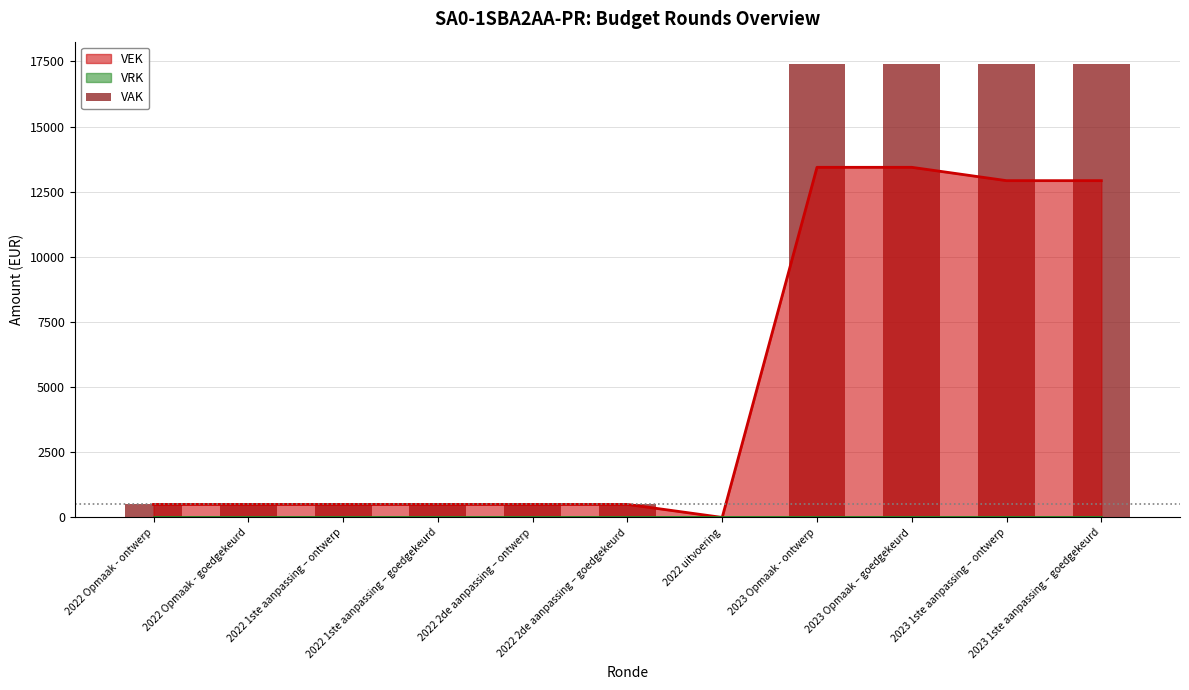

The chart shows a value of 846 at 2022 2de aanpassing – goedgekeurd. True or false?

False